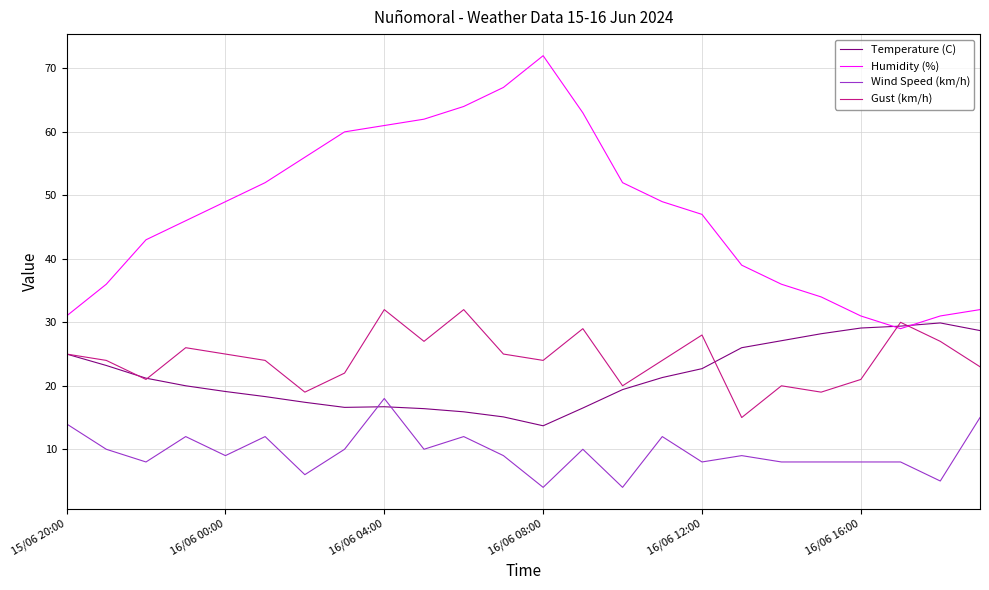

Rank the series by their maximum value, from lowest to highest.

Wind Speed (km/h), Temperature (C), Gust (km/h), Humidity (%)